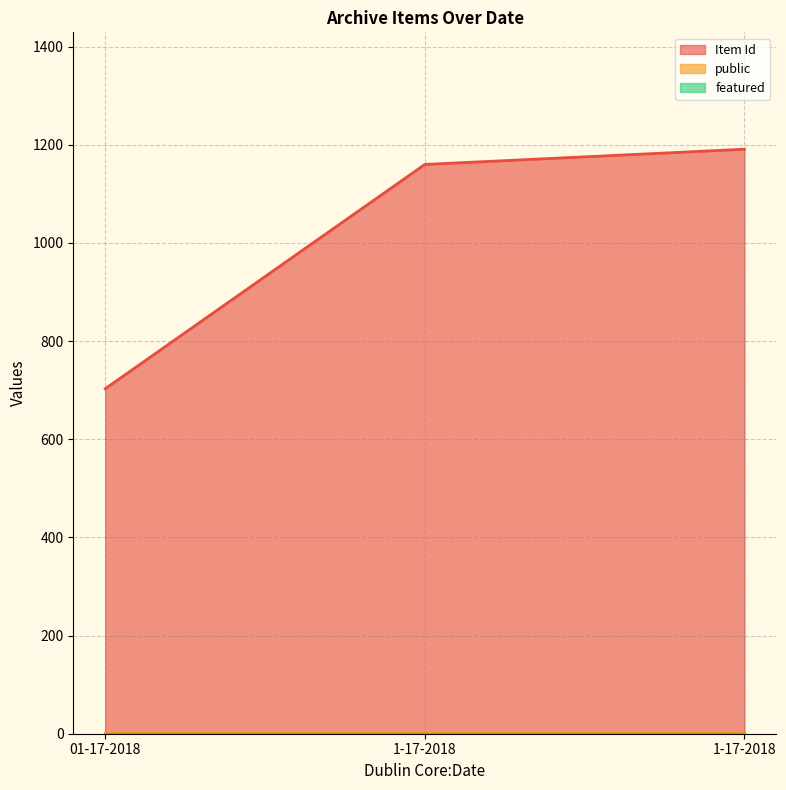

List the series in order of their peak value, highest first.

Item Id, public, featured